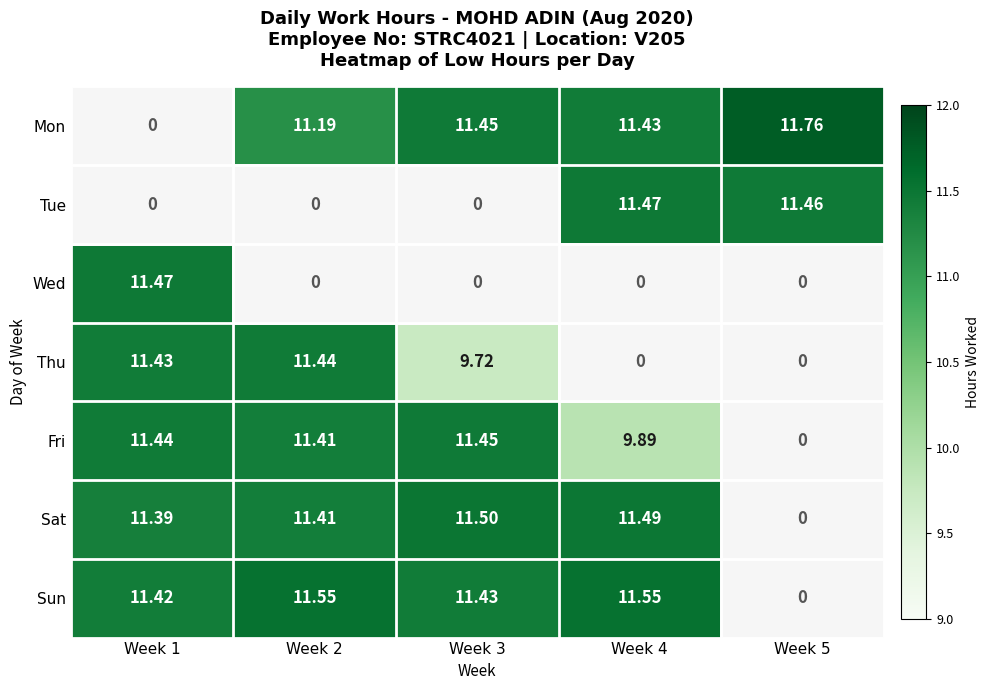

Which series has the largest total across all categories?

Sun